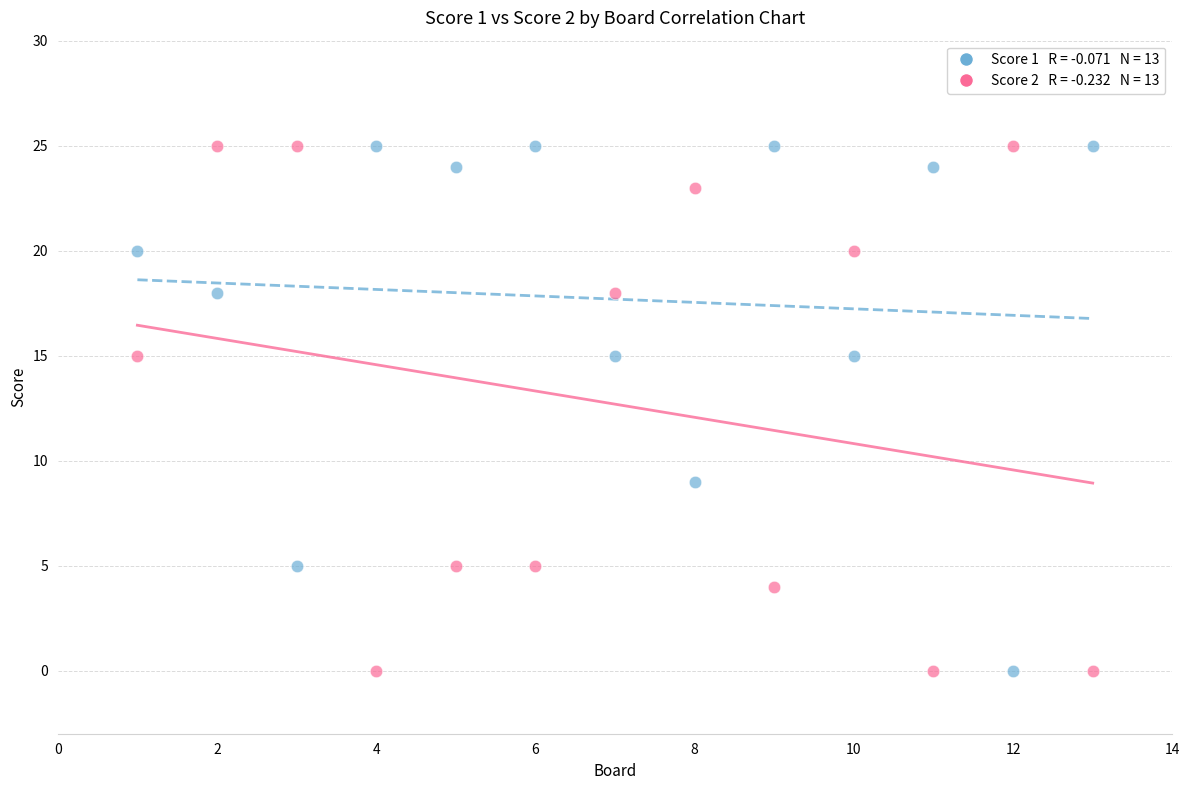

Across all data points, what is the range of X values (max minus min)?

12